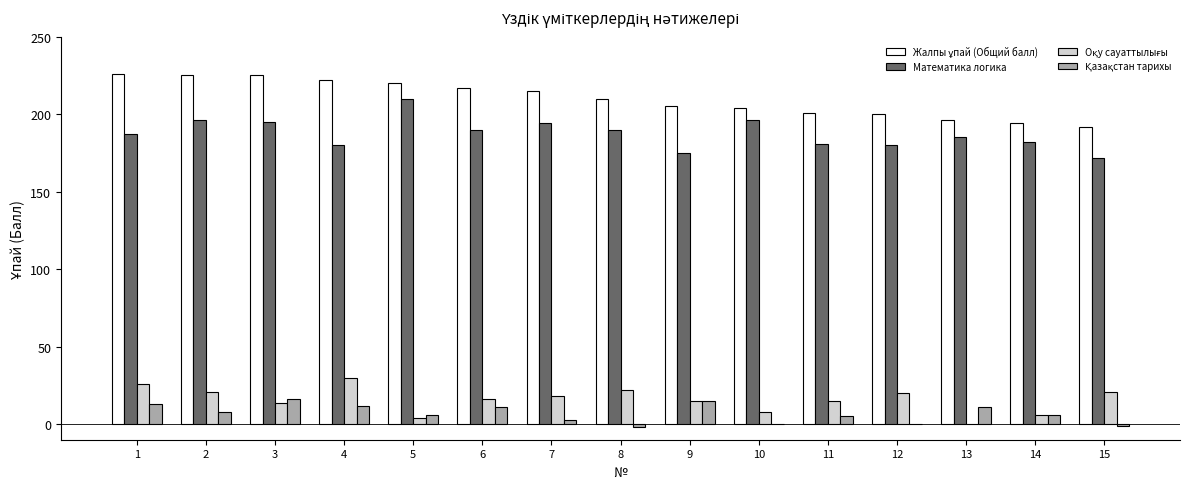

How many groups of bars are there?

15